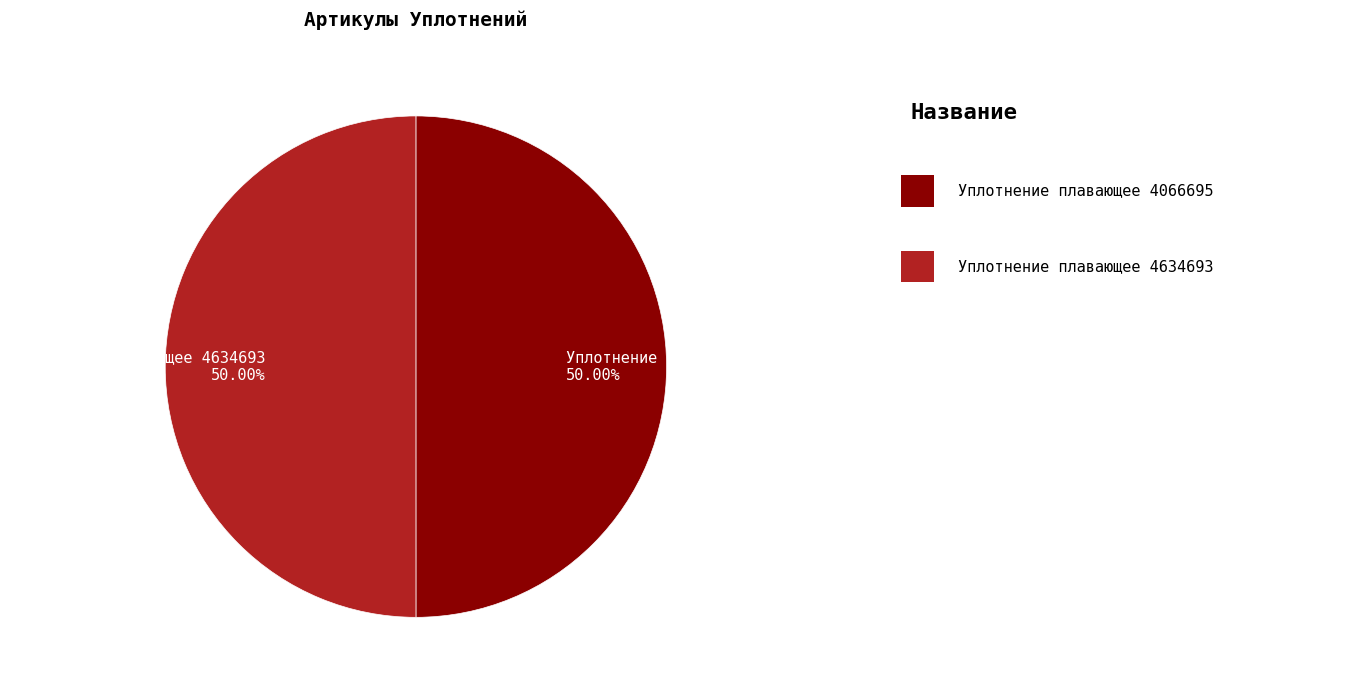

To the nearest percent, what percentage of the pie is Уплотнение плавающее 4634693?

50%